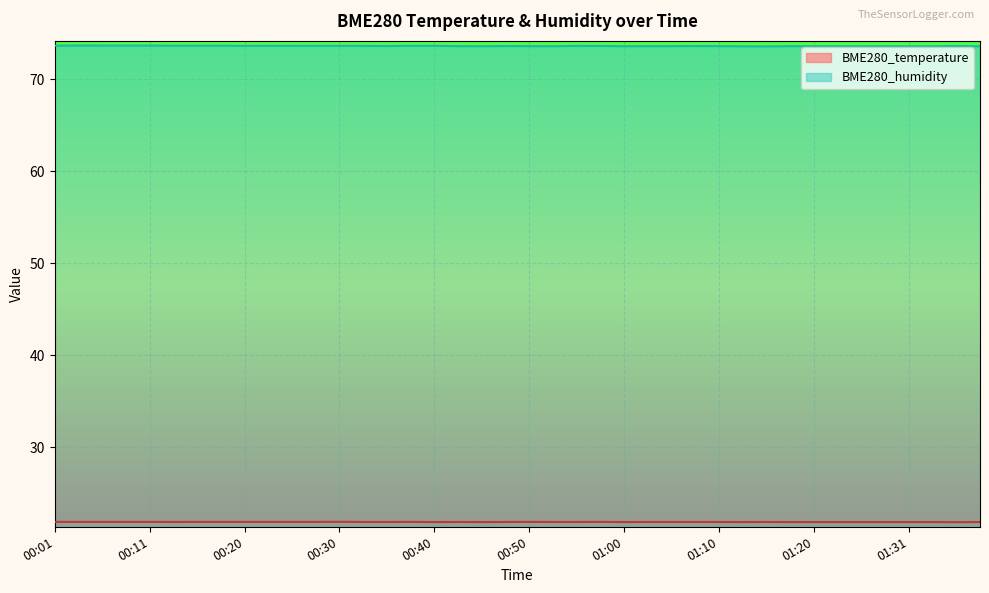

What position from the right is 01:28?

5